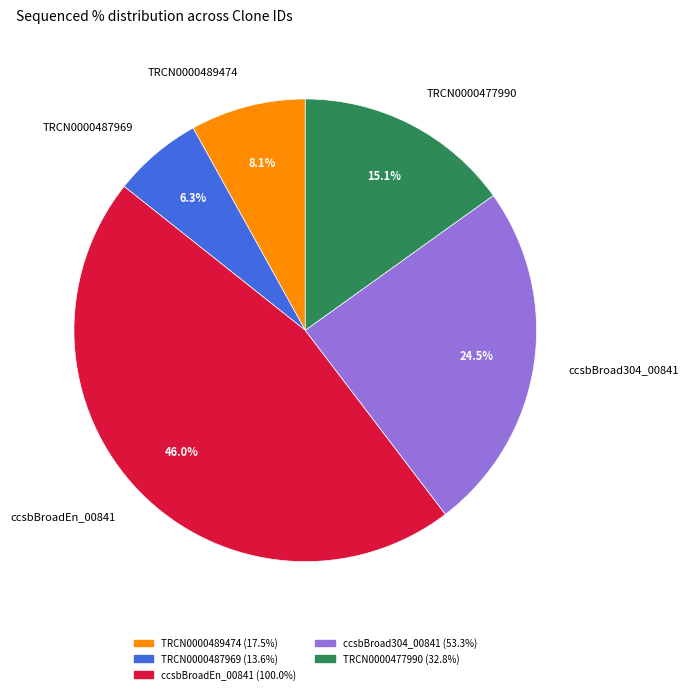

Is there any slice that represents more than half of the pie?

No